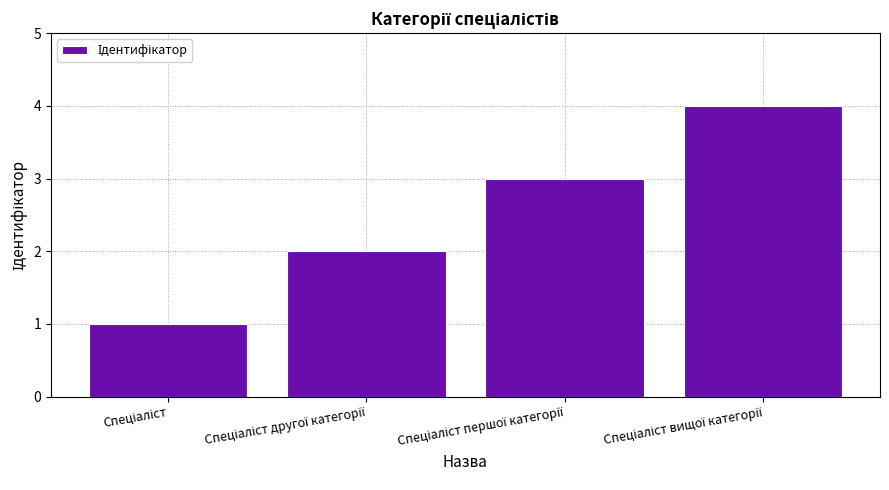

What is the value of the 3rd bar from the left?

3